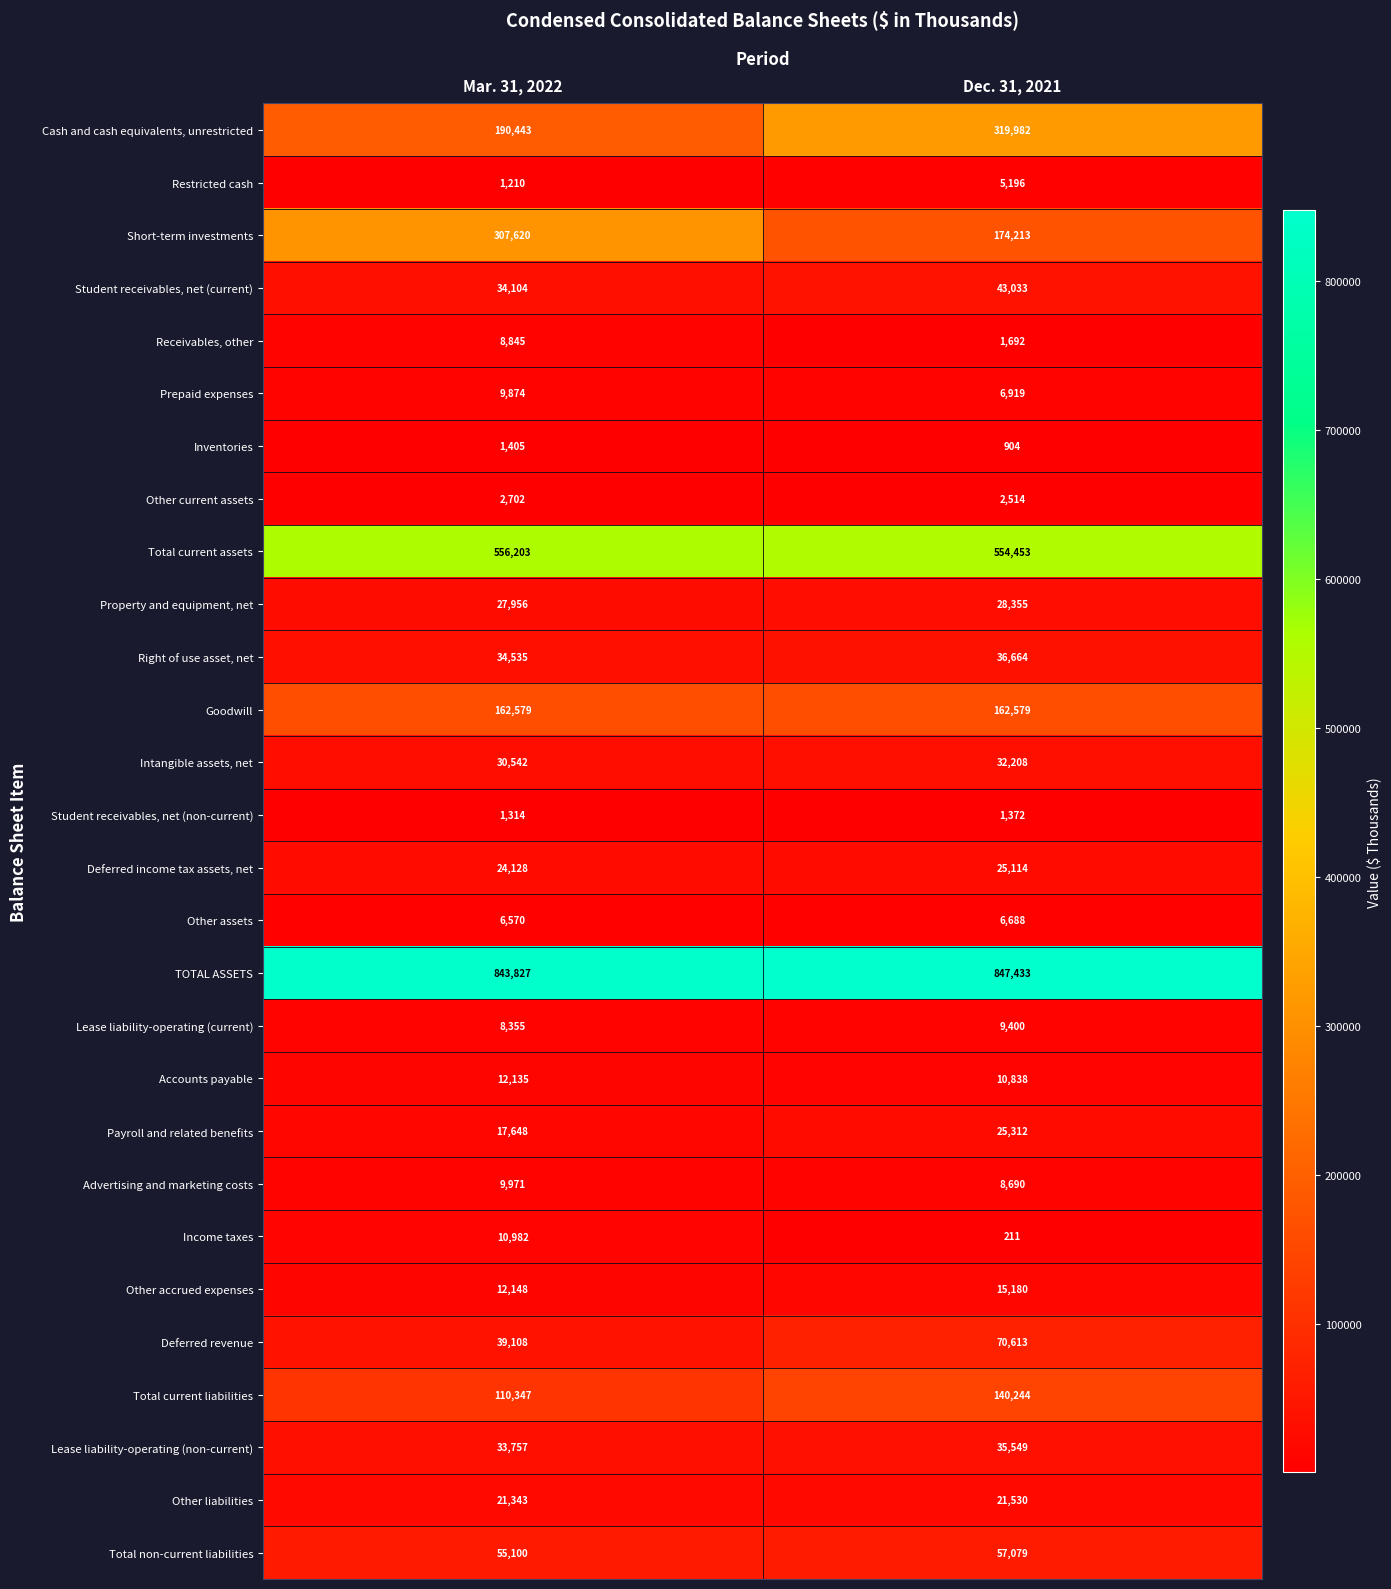

How many data points does each series have?

2